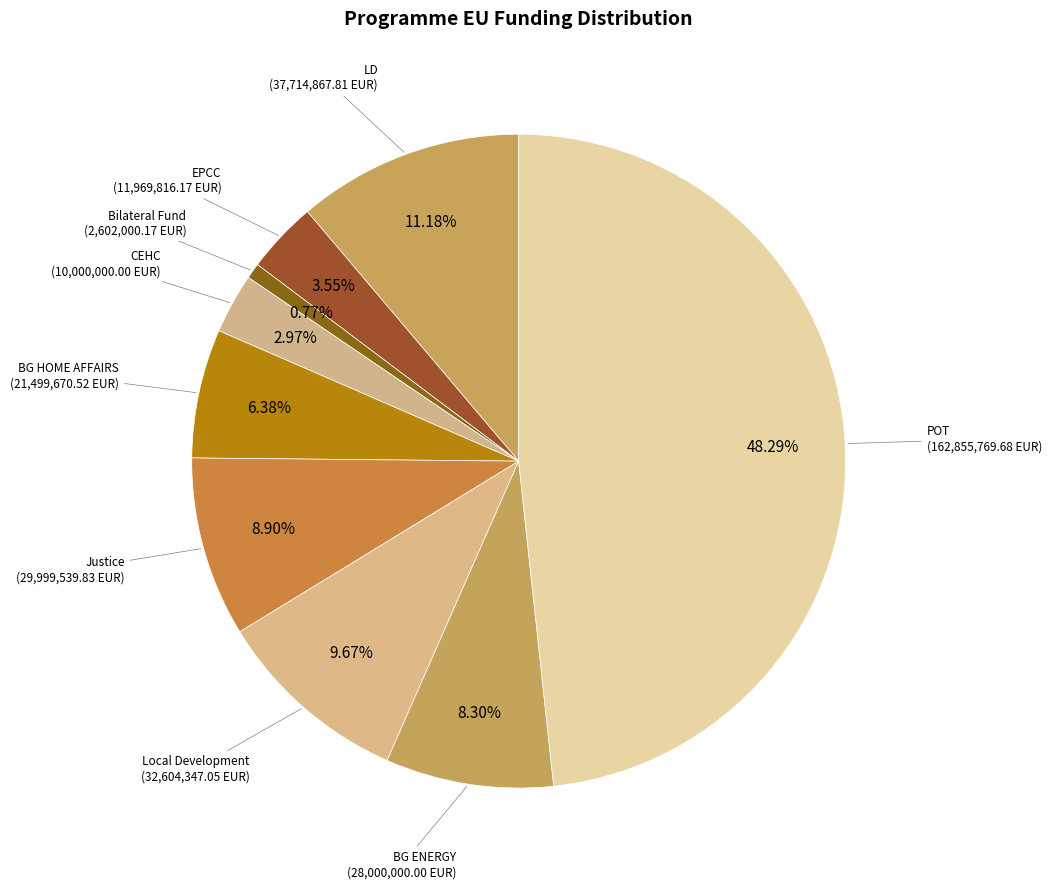

Do POT and CEHC together represent more than half of the pie?

Yes